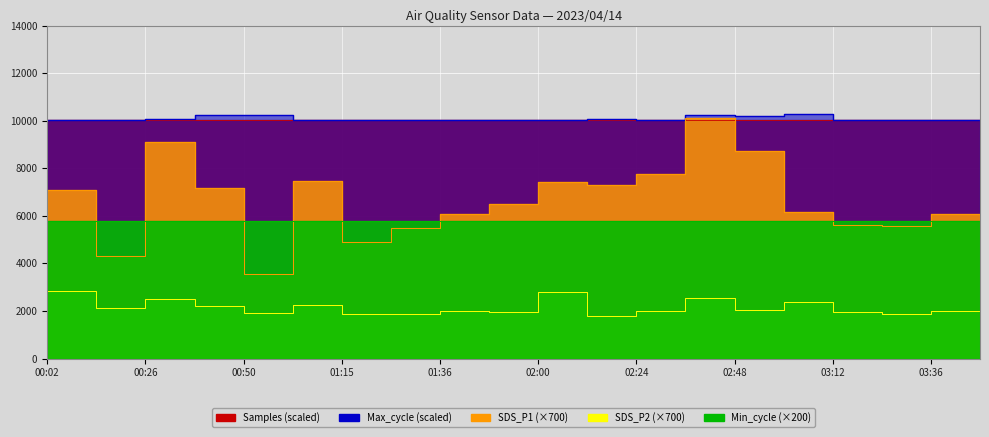

What is the label of the 12th point from the left?

02:12